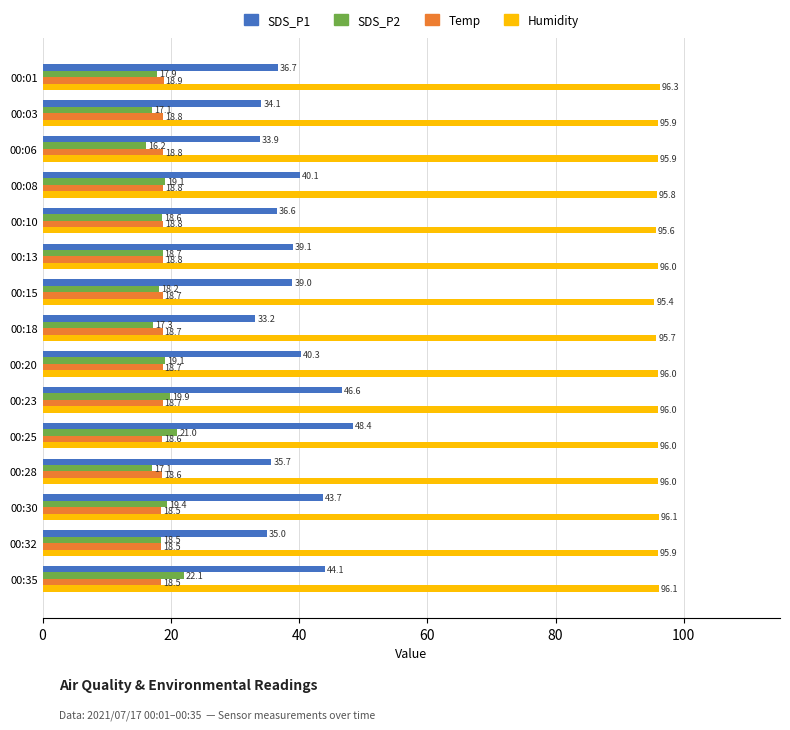

Count the number of data series in this chart.

4